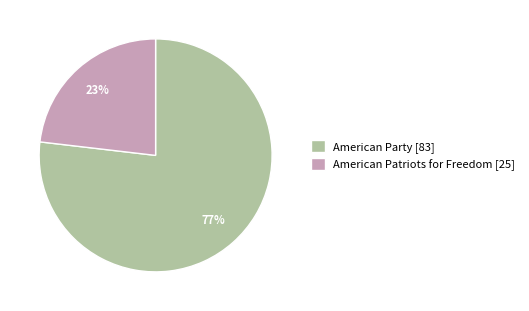

To the nearest percent, what is the difference between the American Patriots for Freedom and American Party slice percentages?

54%